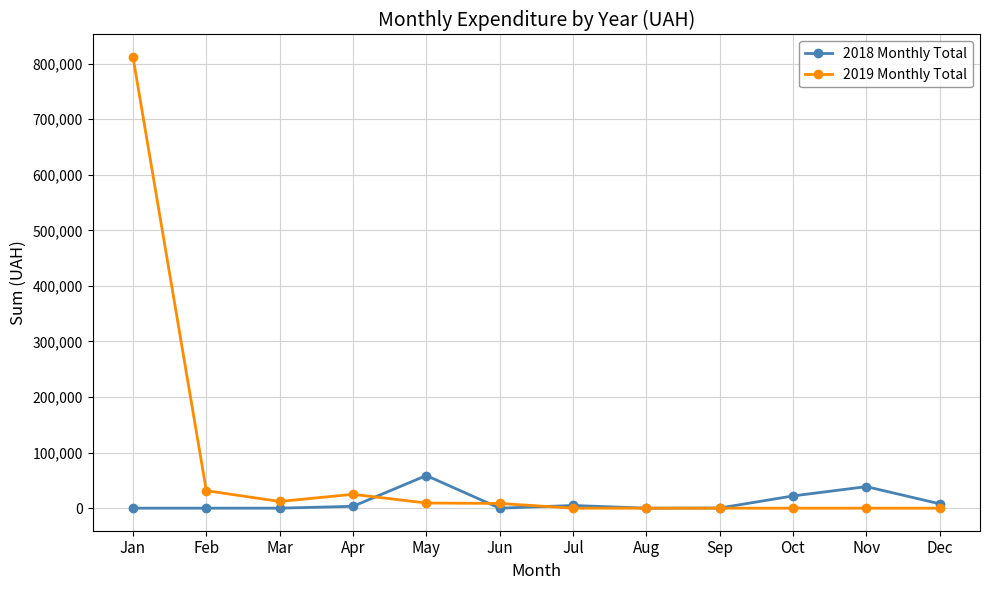

Rank the series by their maximum value, from highest to lowest.

2019 Monthly Total, 2018 Monthly Total